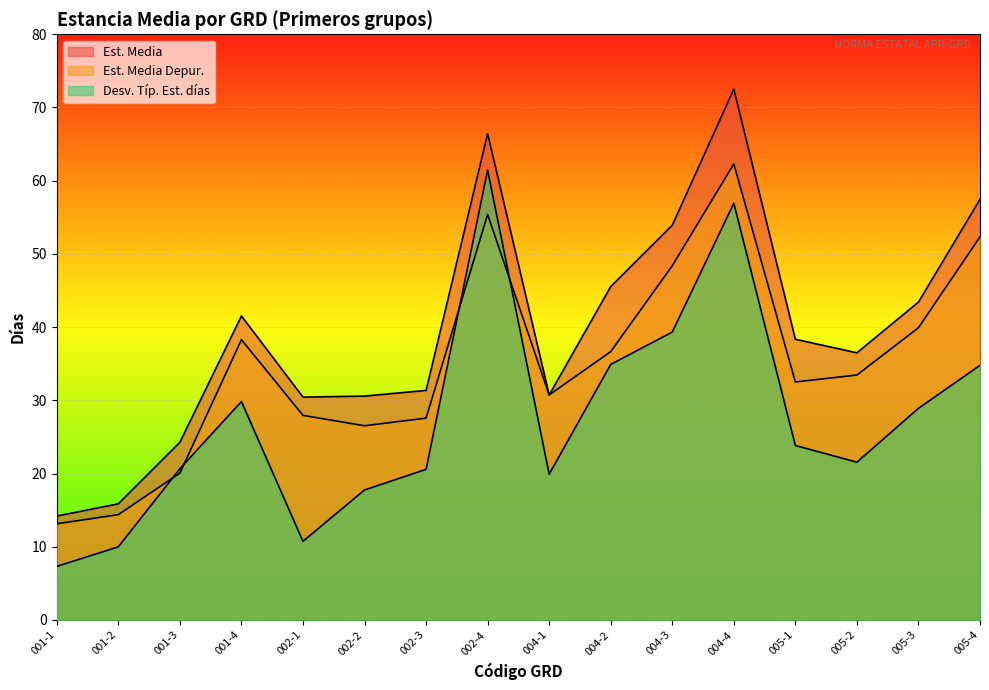

True or false: Est. Media and Est. Media Depur. intersect in this chart.

False